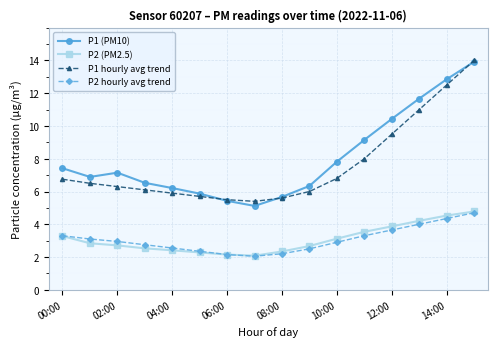

What is the highest value of the P1 hourly avg trend series?

14.0